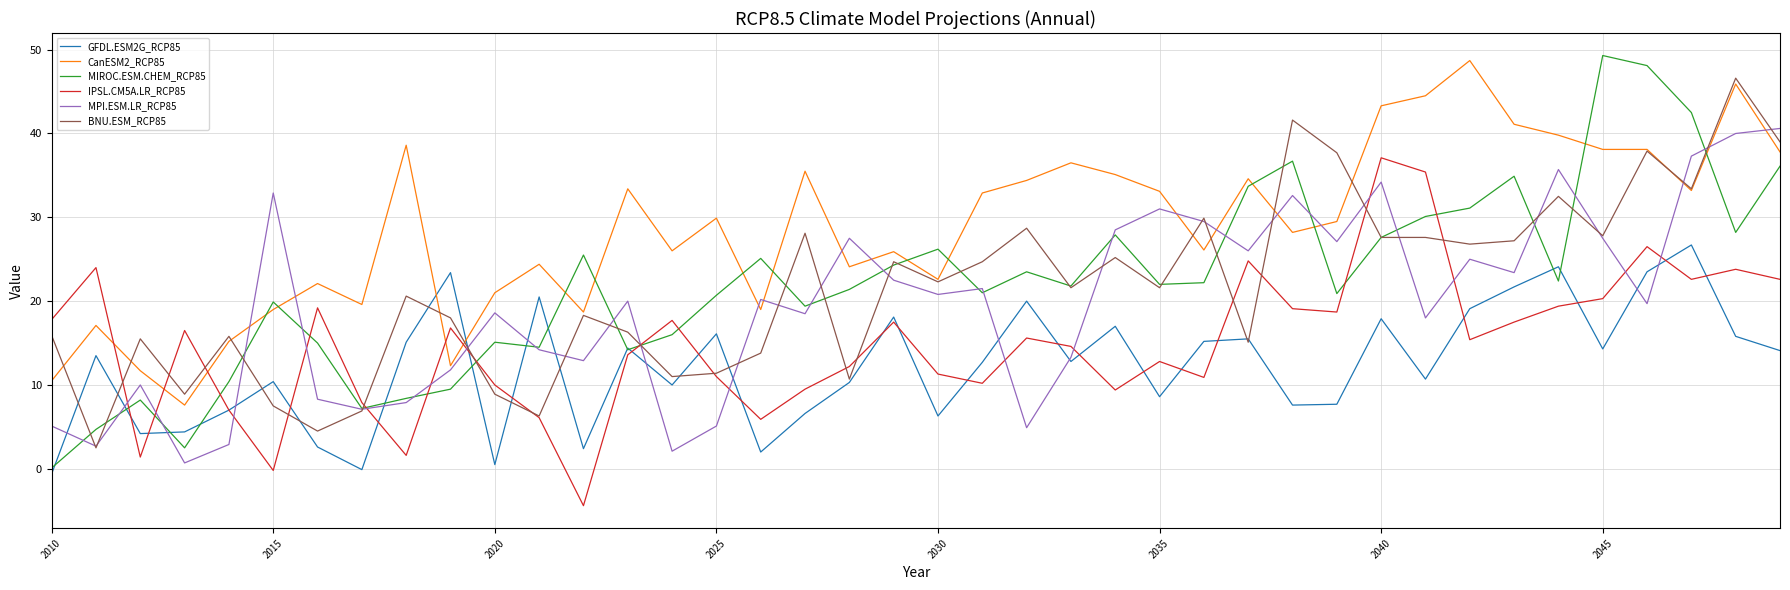

Which series has the largest total across all categories?

CanESM2_RCP85